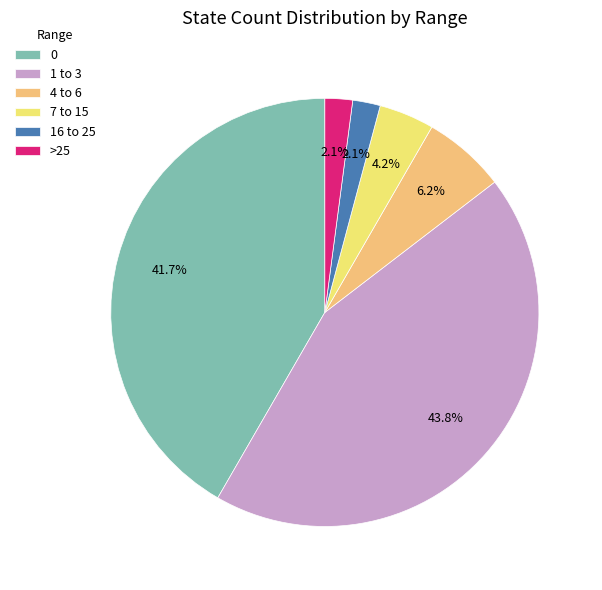

What percentage is the 1 to 3 slice, to the nearest percent?

44%